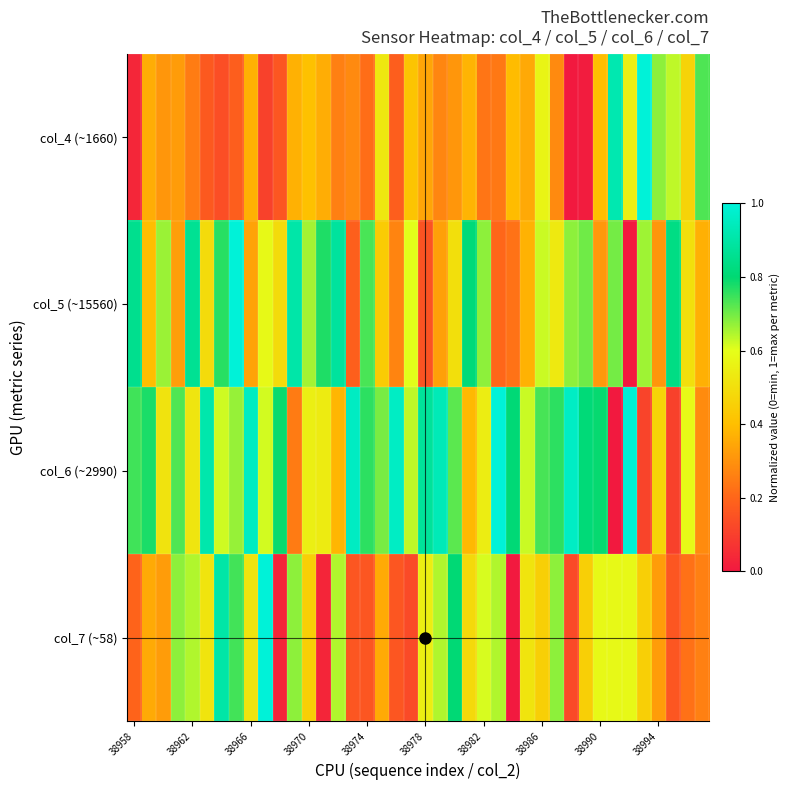

Which series has the largest range (max minus min)?

col_4 (~1660)